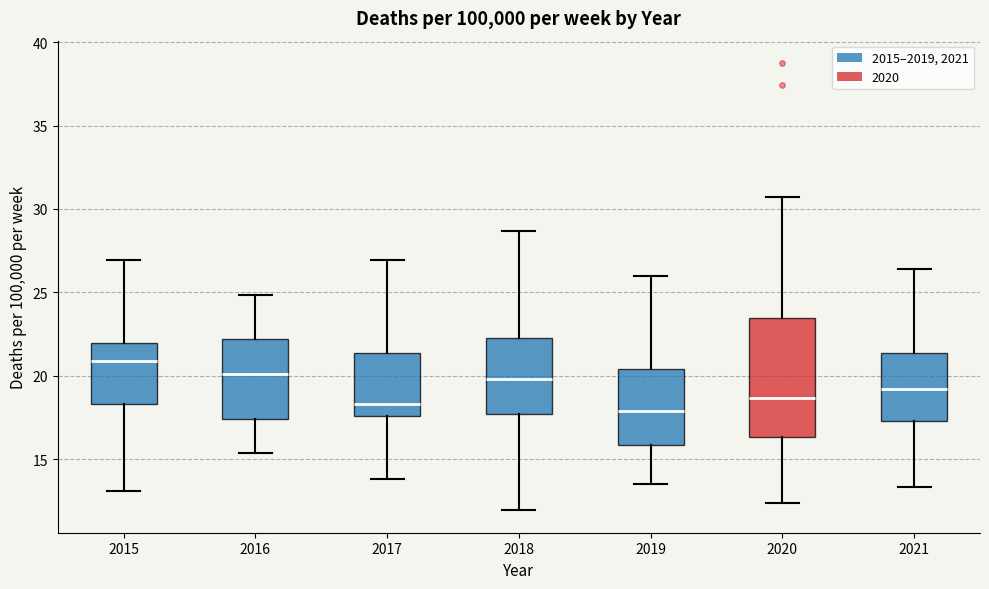

Where is the lower edge of the box at x = 2015 on the y-axis? The values are not printed on the chart, so give them approximately, as read against the axis.

18.5